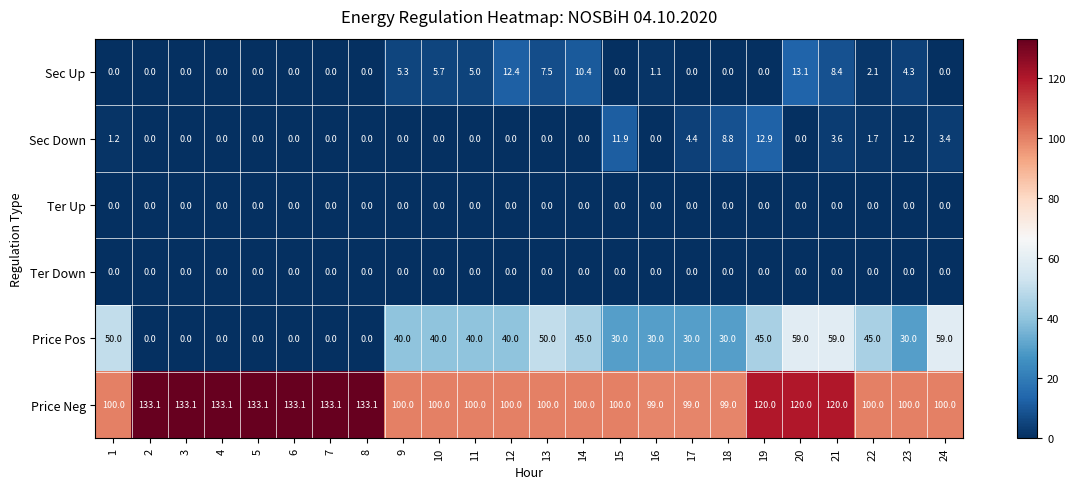

How many categories are shown in the chart?

24